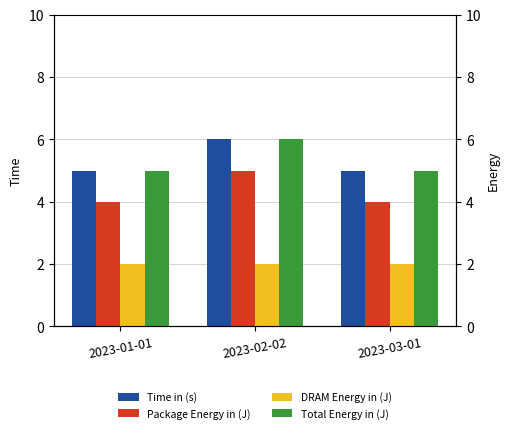

What is the sum of all Total Energy in (J) values?

16